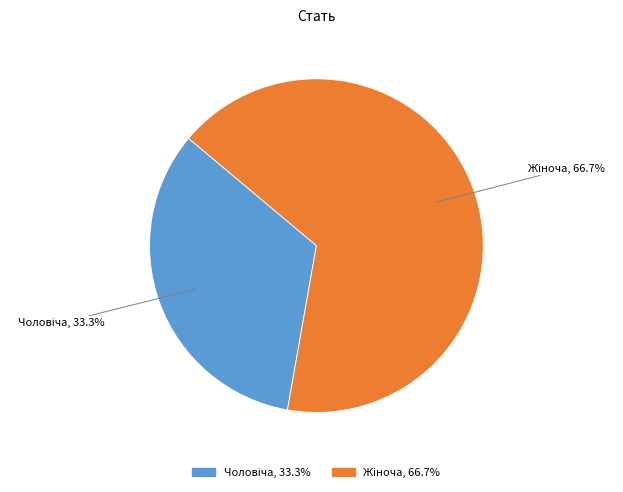

Is there any slice that represents more than half of the pie?

Yes